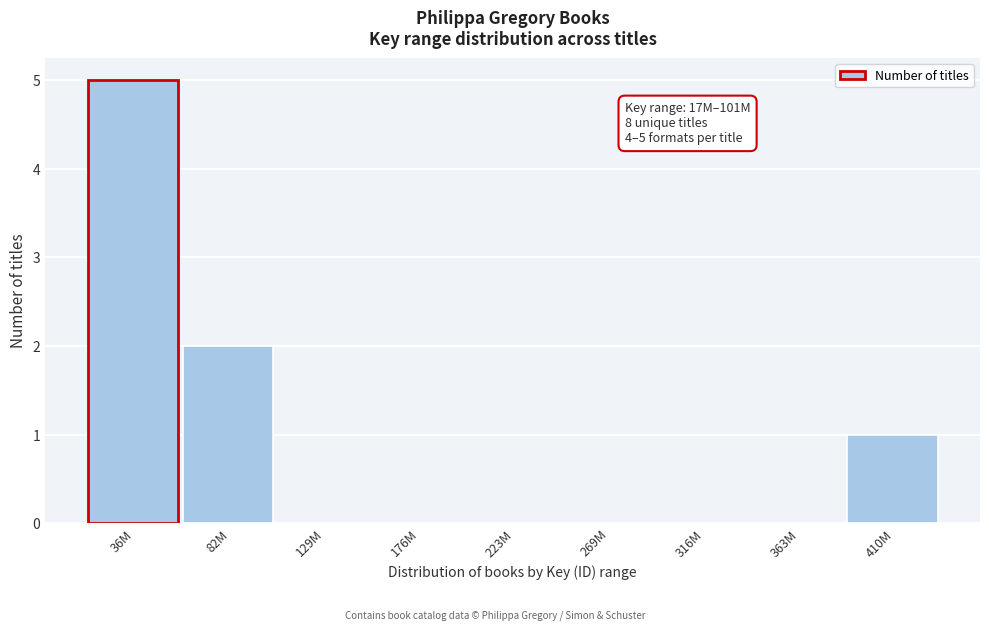

Reading left to right, extract all data points from this chart.

36M=5	82M=2	129M=0	176M=0	223M=0	269M=0	316M=0	363M=0	410M=1